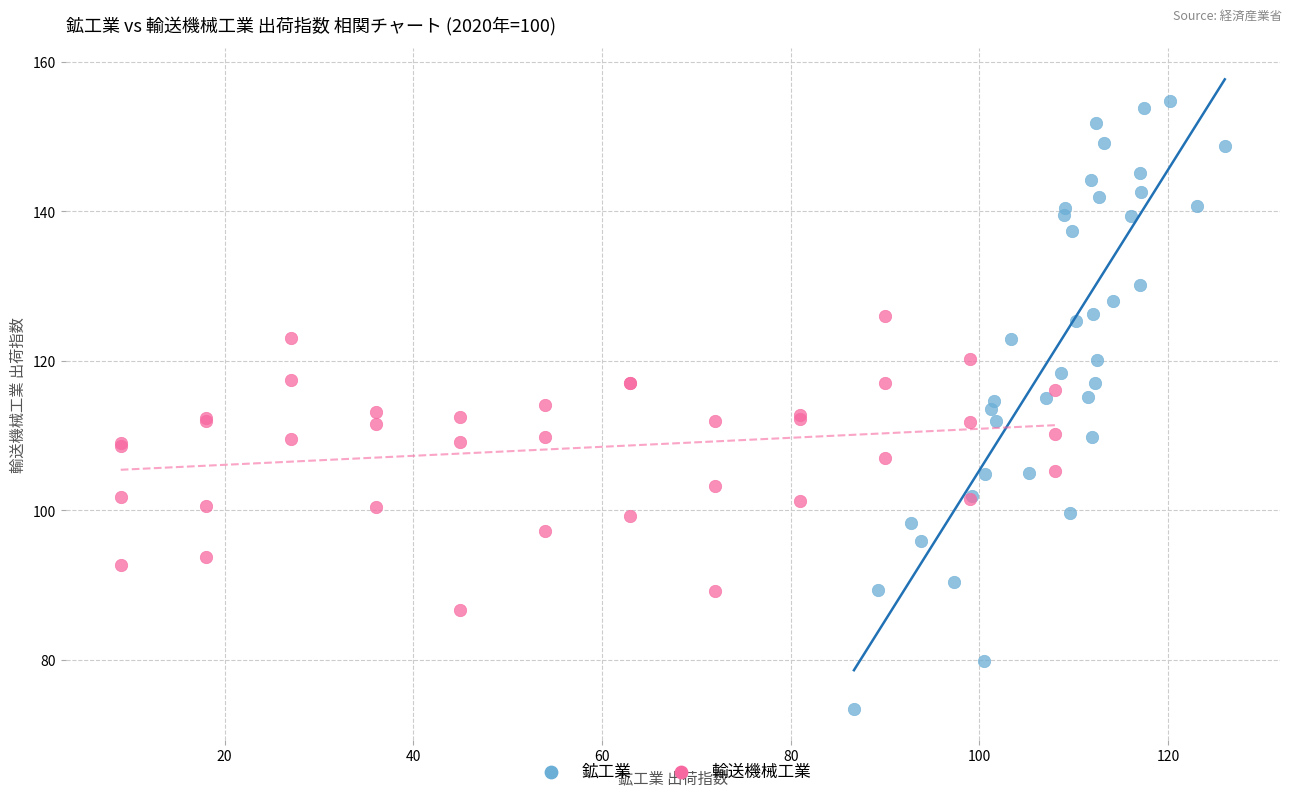

Which series has the widest spread of Y values?

鉱工業